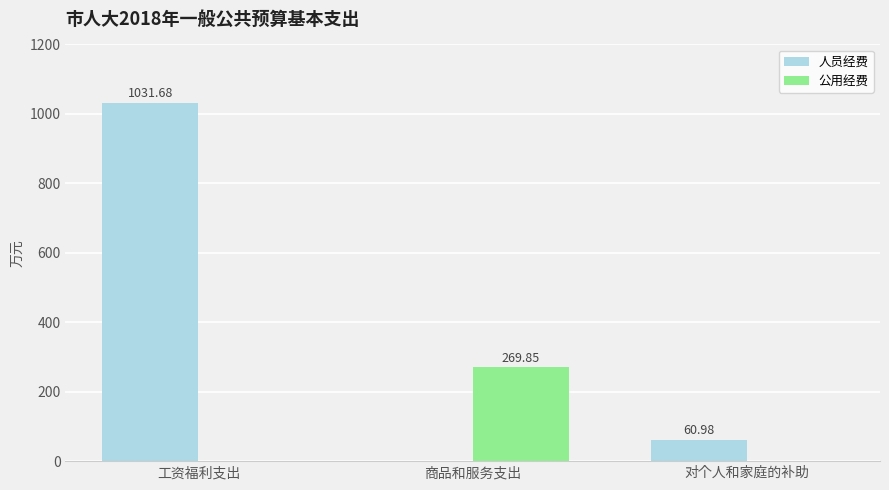

Are the bars horizontal?

No